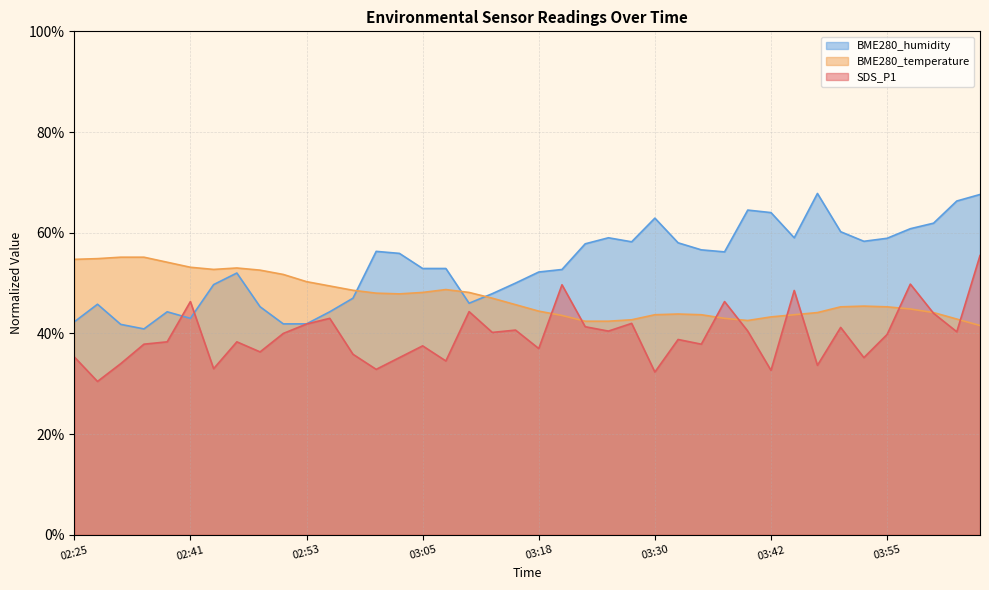

Is it true that BME280_temperature equals 16.2 at 03:20?

False